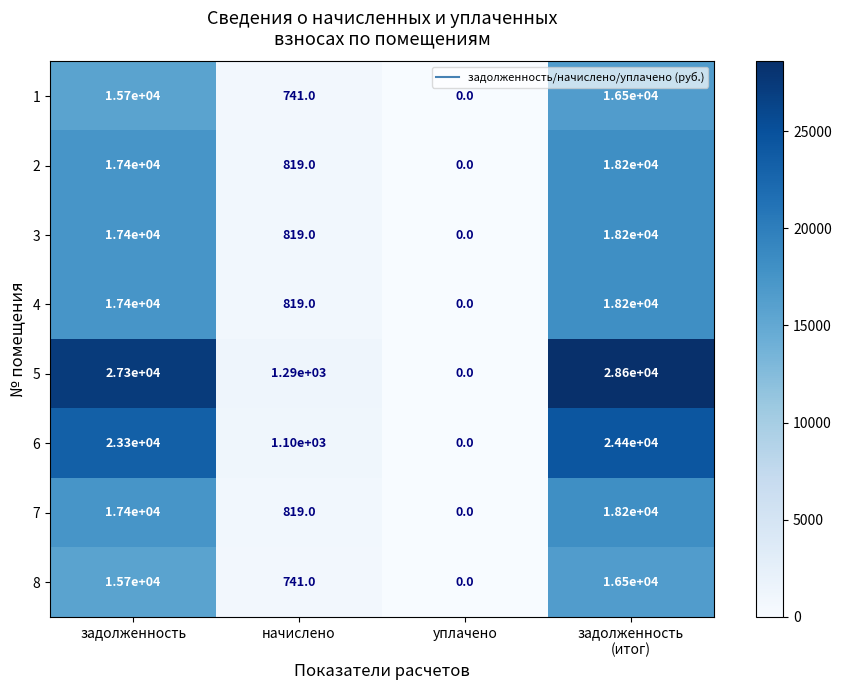

Is the value of 4 at задолженность greater than the value of 6 at задолженность?

No